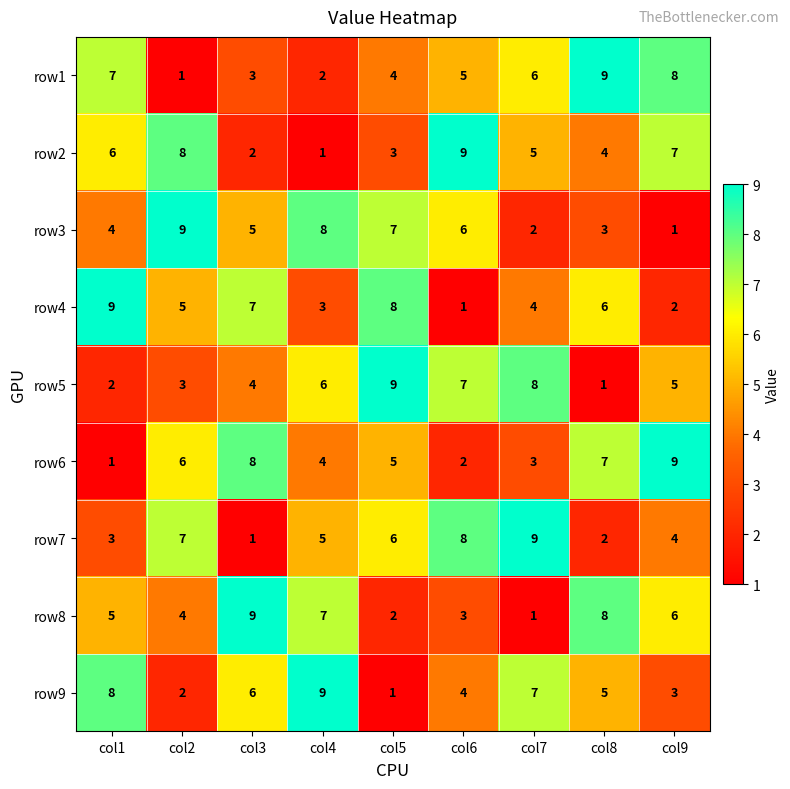

Rank the categories by row5 value from highest to lowest.

col5, col7, col6, col4, col9, col3, col2, col1, col8